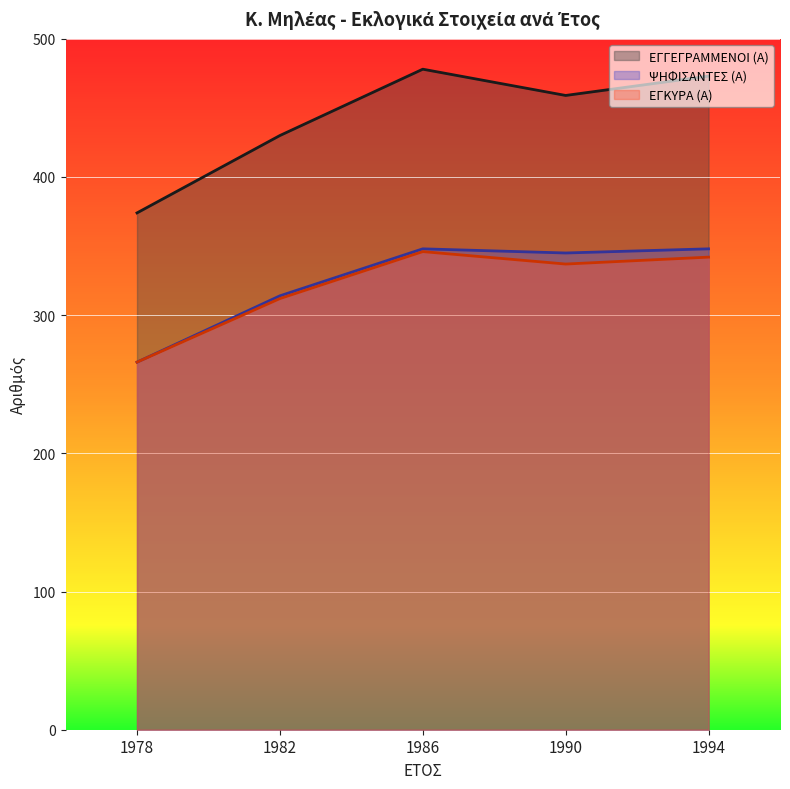

At how many categories does at least one series exceed 295?

5